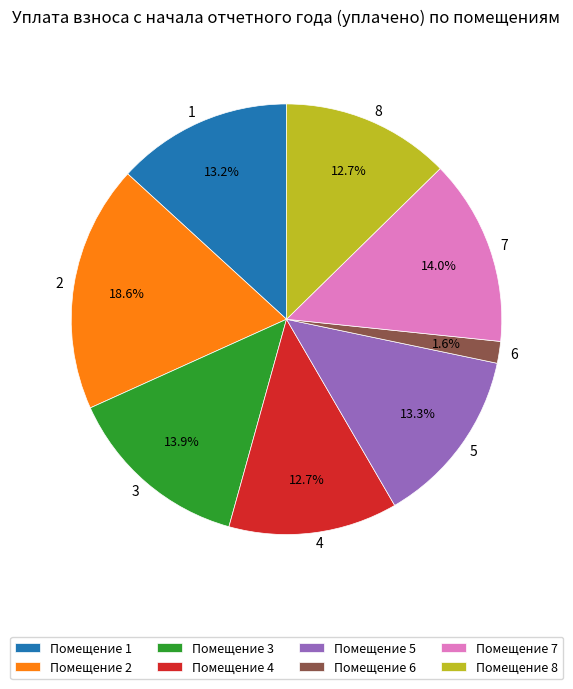

Is there a majority slice in this chart?

No